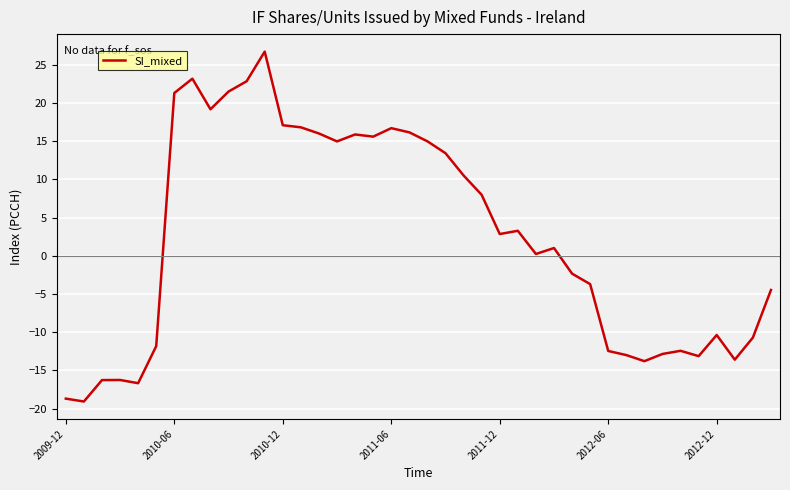

What is the smallest value displayed?

-19.1